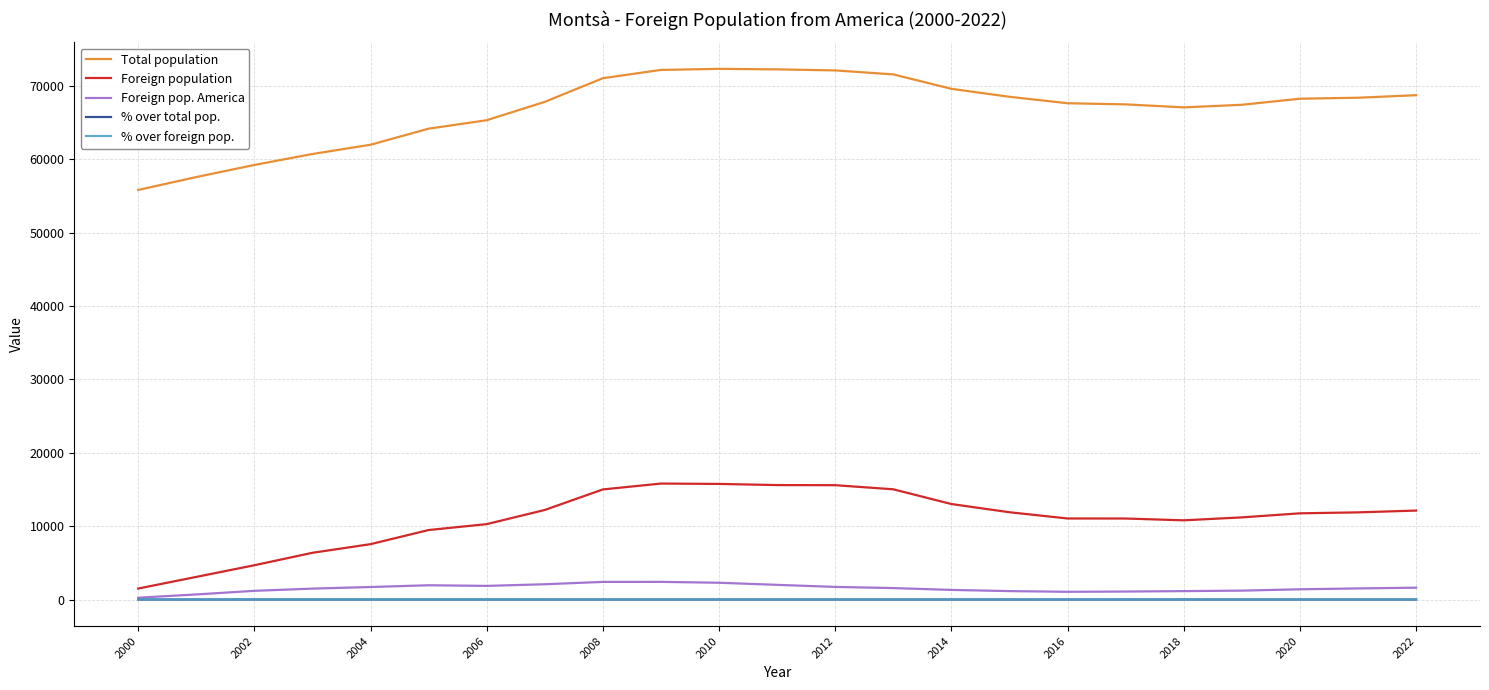

True or false: % over total pop. and Total population cross at least once.

False